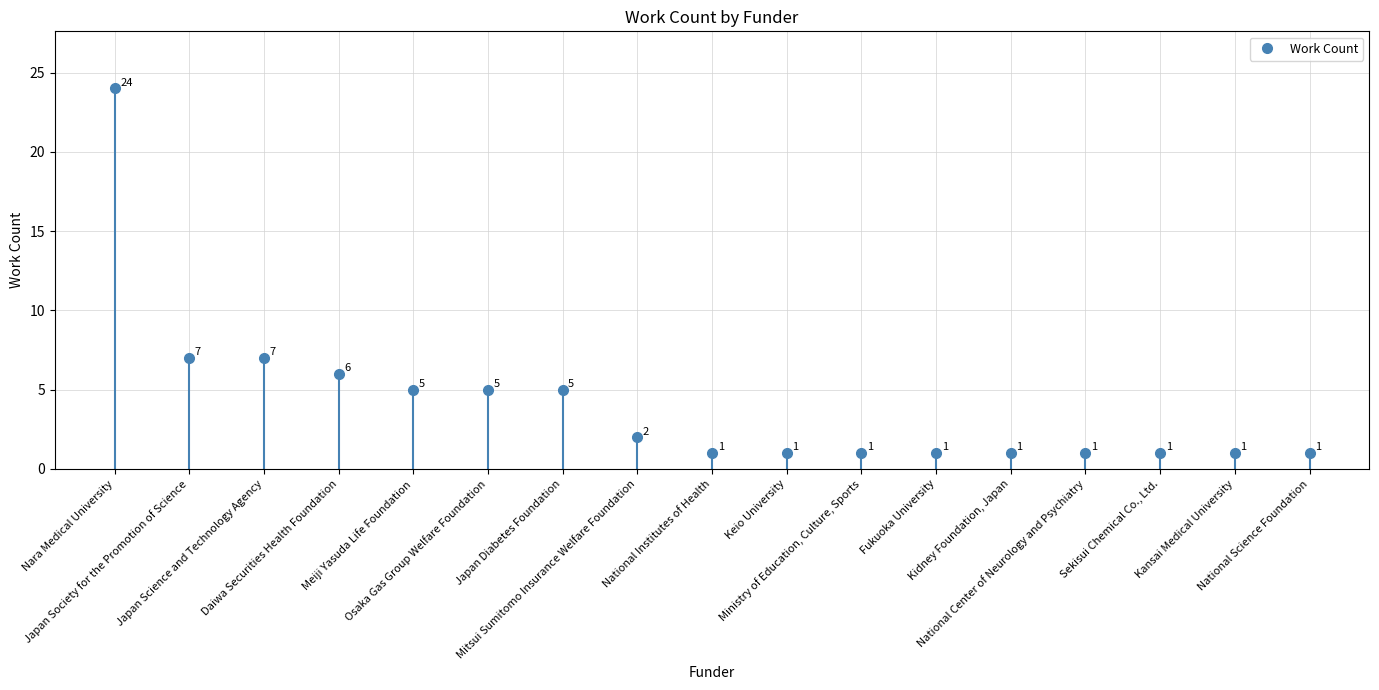

True or false: the data has more than 0 interior local peaks.

False